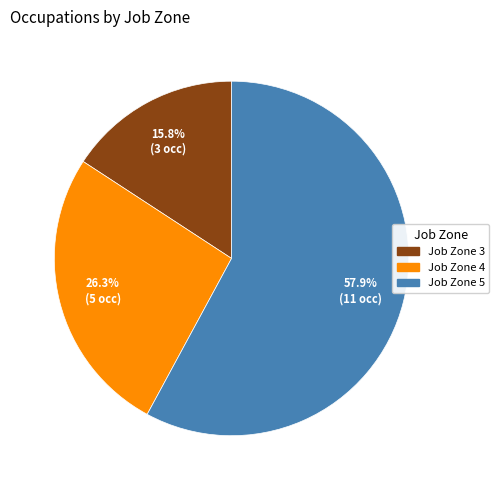

How many segments does this pie chart have?

3